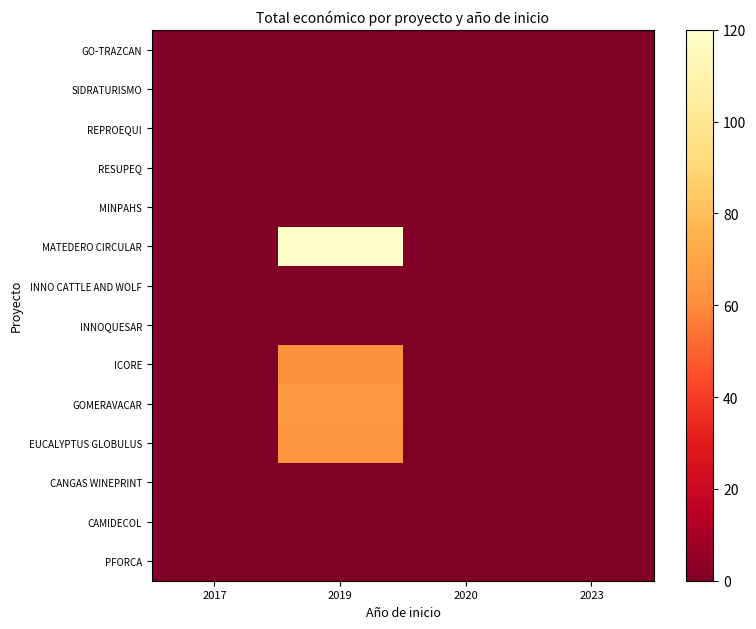

At which category is the sum across all series the highest?

2019